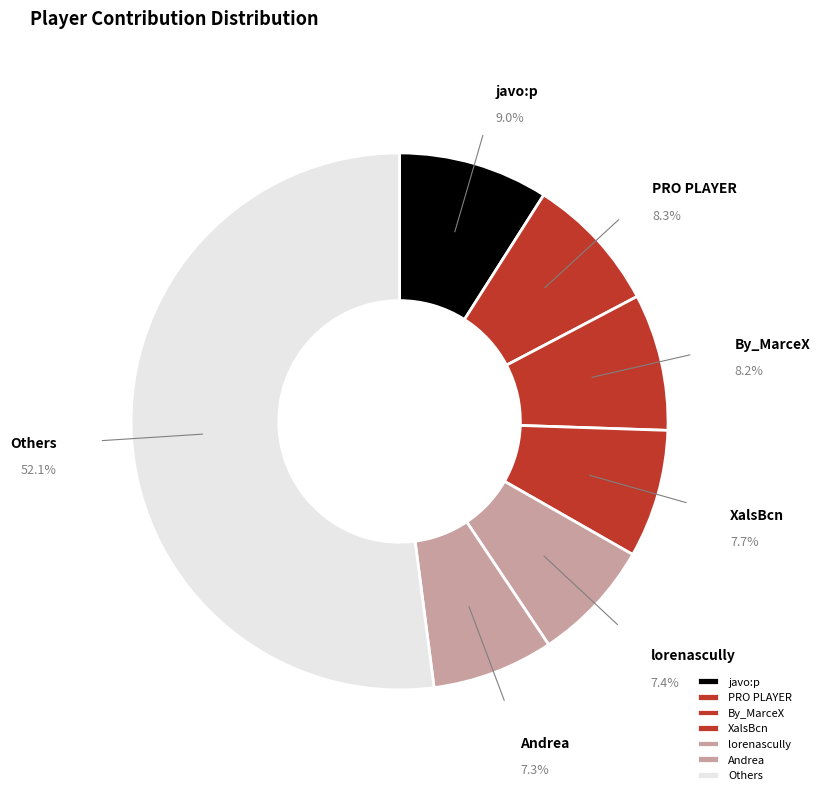

Which category accounts for the majority?

Others